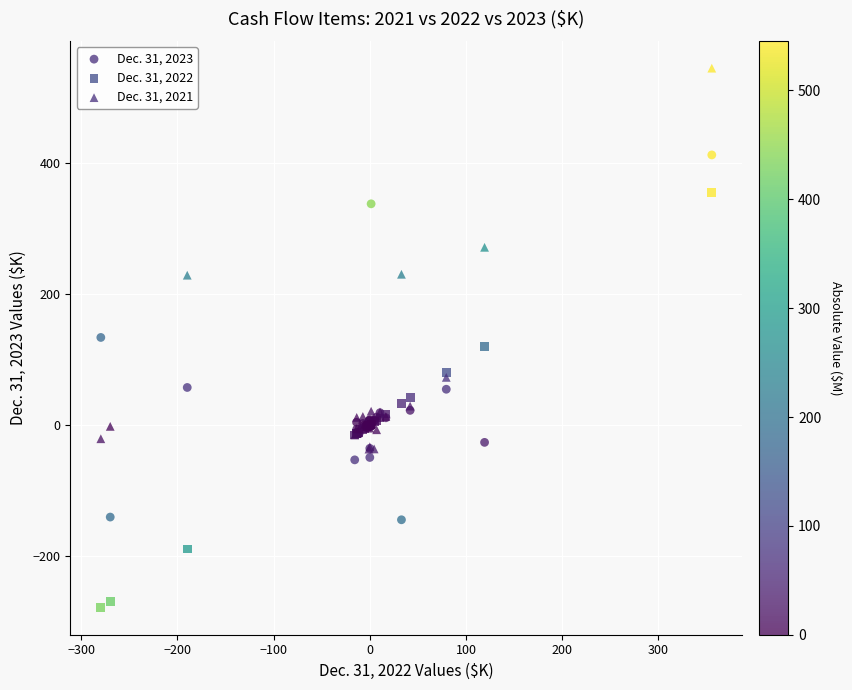

Which series has the largest Y range (max minus min)?

Dec. 31, 2022